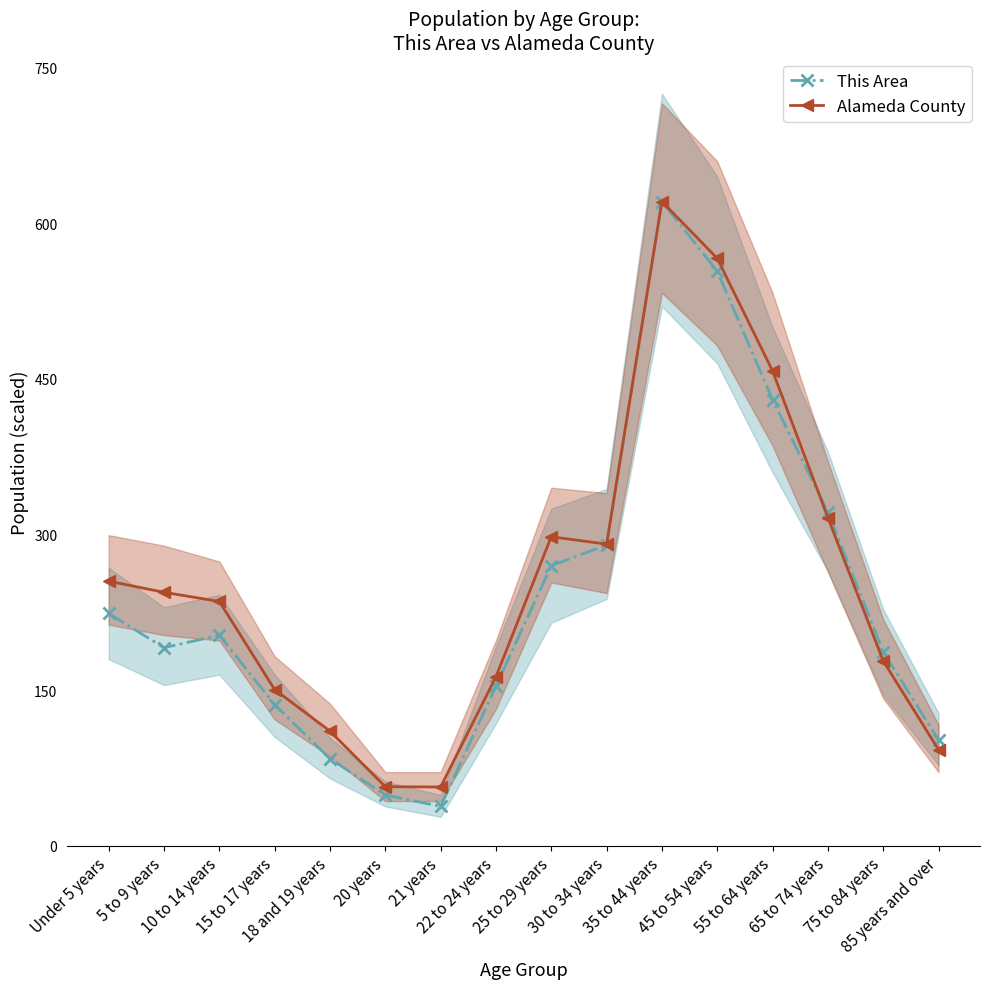

After their last crossing, which series has the higher values: This Area or Alameda County?

This Area